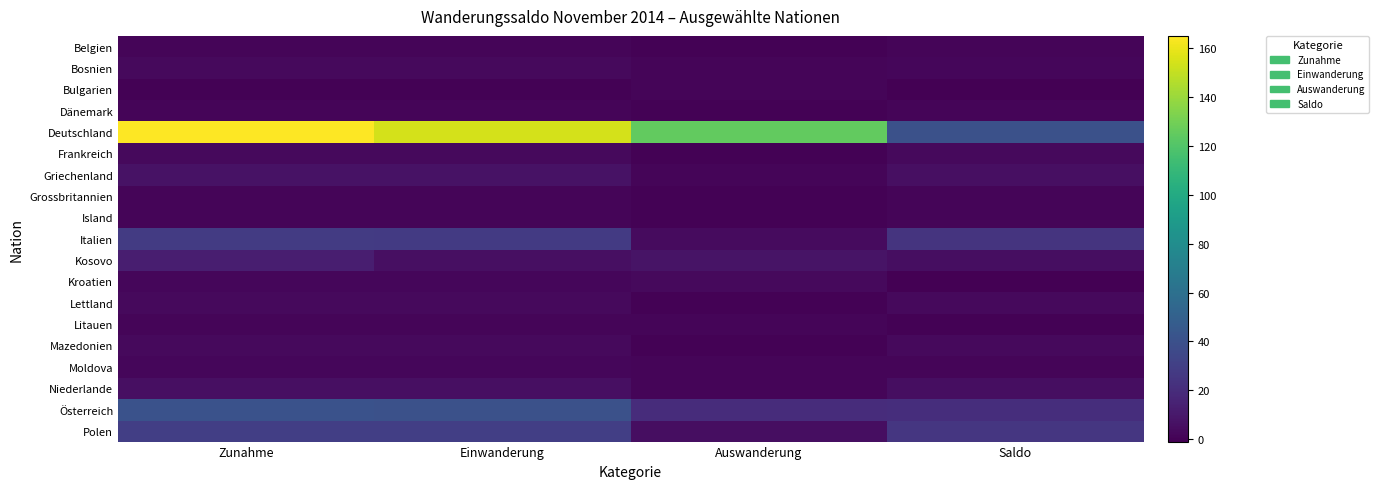

Reading left to right, what are all the values shown in this chart?

Belgien: Zunahme=1	Einwanderung=1	Auswanderung=0	Saldo=1
Bosnien: Zunahme=3	Einwanderung=3	Auswanderung=1	Saldo=2
Bulgarien: Zunahme=0	Einwanderung=0	Auswanderung=1	Saldo=-1
Dänemark: Zunahme=1	Einwanderung=1	Auswanderung=0	Saldo=1
Deutschland: Zunahme=165	Einwanderung=154	Auswanderung=125	Saldo=40
Frankreich: Zunahme=3	Einwanderung=3	Auswanderung=0	Saldo=3
Griechenland: Zunahme=7	Einwanderung=7	Auswanderung=1	Saldo=6
Grossbritannien: Zunahme=1	Einwanderung=1	Auswanderung=0	Saldo=1
Island: Zunahme=1	Einwanderung=1	Auswanderung=0	Saldo=1
Italien: Zunahme=28	Einwanderung=27	Auswanderung=4	Saldo=24
Kosovo: Zunahme=13	Einwanderung=6	Auswanderung=8	Saldo=5
Kroatien: Zunahme=2	Einwanderung=2	Auswanderung=3	Saldo=-1
Lettland: Zunahme=3	Einwanderung=3	Auswanderung=0	Saldo=3
Litauen: Zunahme=1	Einwanderung=1	Auswanderung=1	Saldo=0
Mazedonien: Zunahme=3	Einwanderung=3	Auswanderung=0	Saldo=3
Moldova: Zunahme=2	Einwanderung=2	Auswanderung=1	Saldo=1
Niederlande: Zunahme=6	Einwanderung=6	Auswanderung=1	Saldo=5
Österreich: Zunahme=41	Einwanderung=40	Auswanderung=20	Saldo=21
Polen: Zunahme=30	Einwanderung=30	Auswanderung=5	Saldo=25